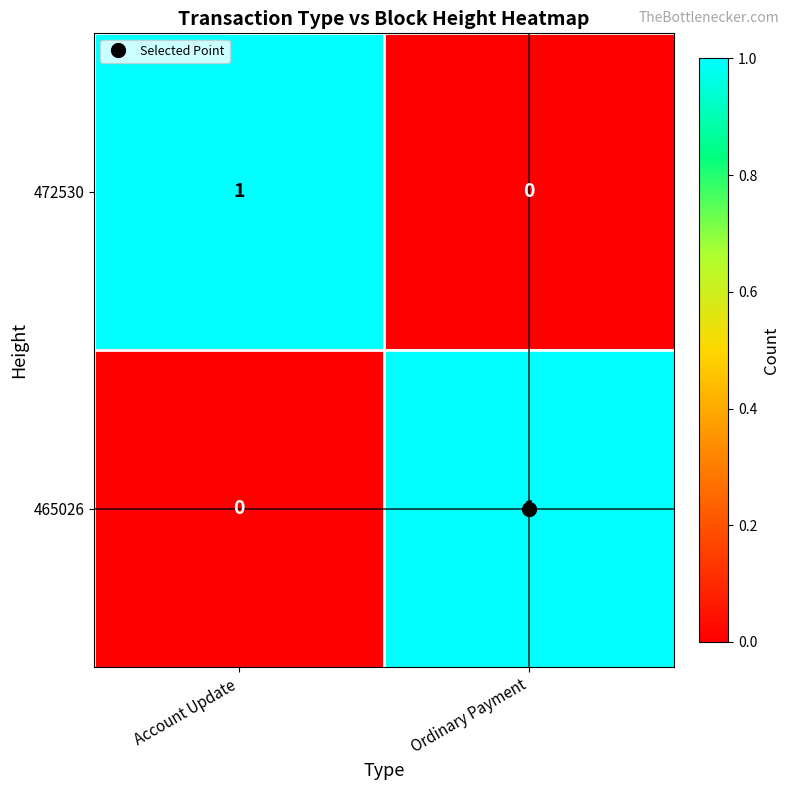

Which category has the highest value in the 465026 series?

Ordinary Payment